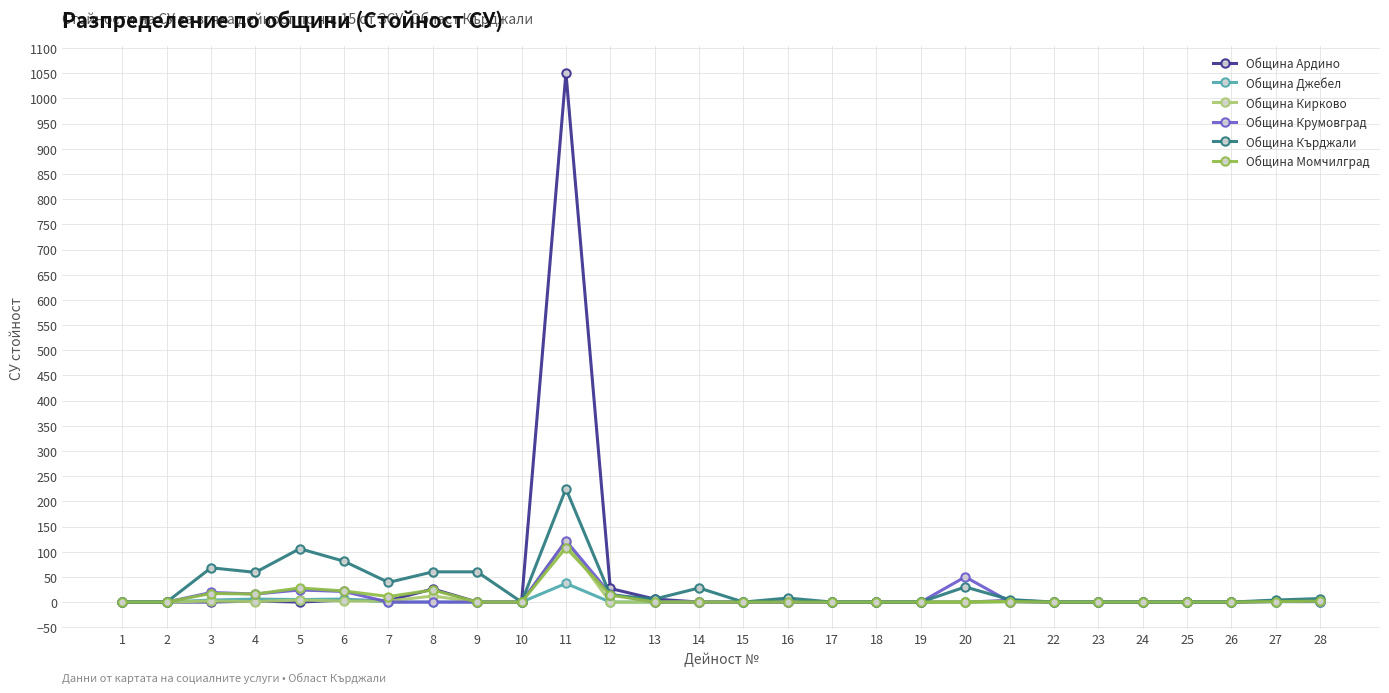

How many lines are shown in the chart?

6